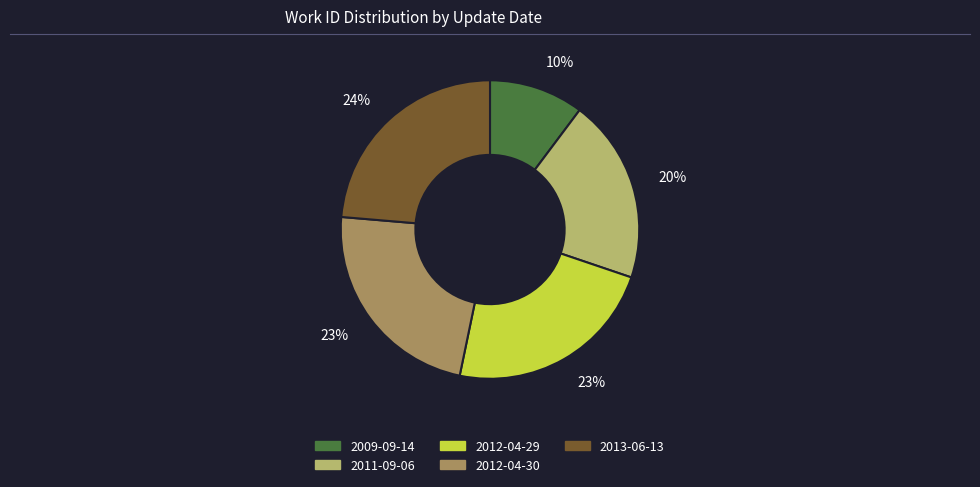

Is there any slice that represents more than half of the pie?

No